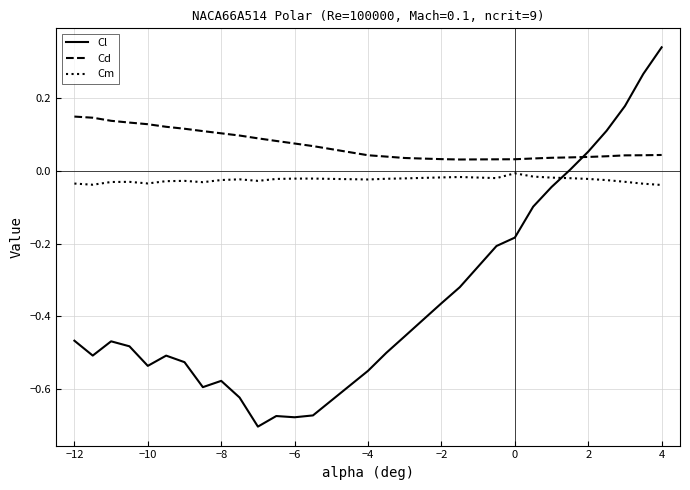

Rank the series by their average value, from lowest to highest.

Cl, Cm, Cd